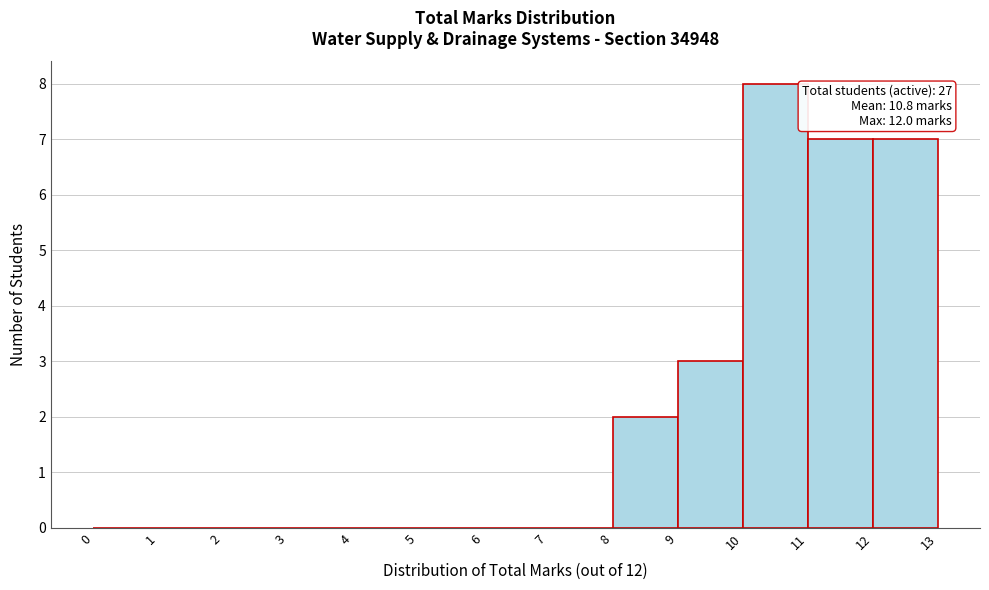

Over which range of the x-axis is the bar tallest?

10 to 11